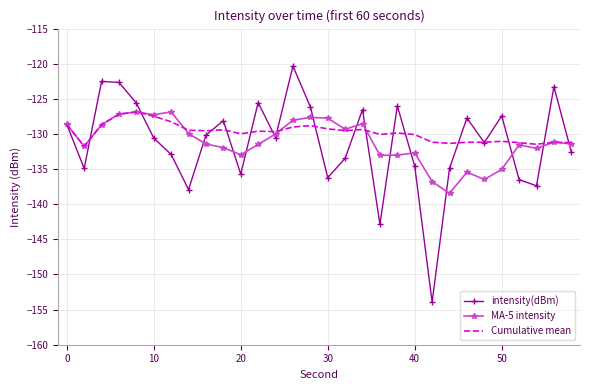

What is the smallest value displayed?

-153.9